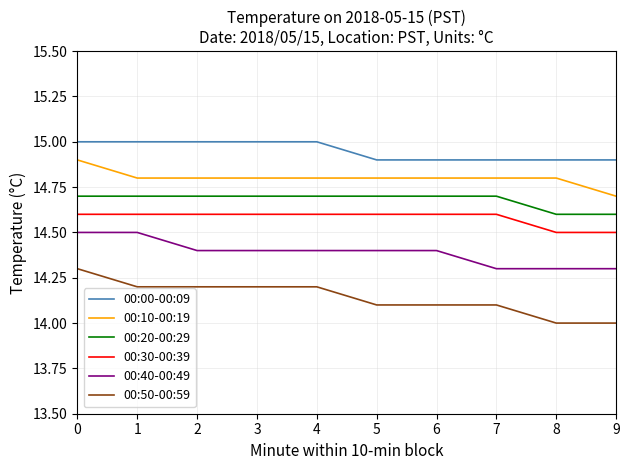

What is the greatest value displayed?

15.0